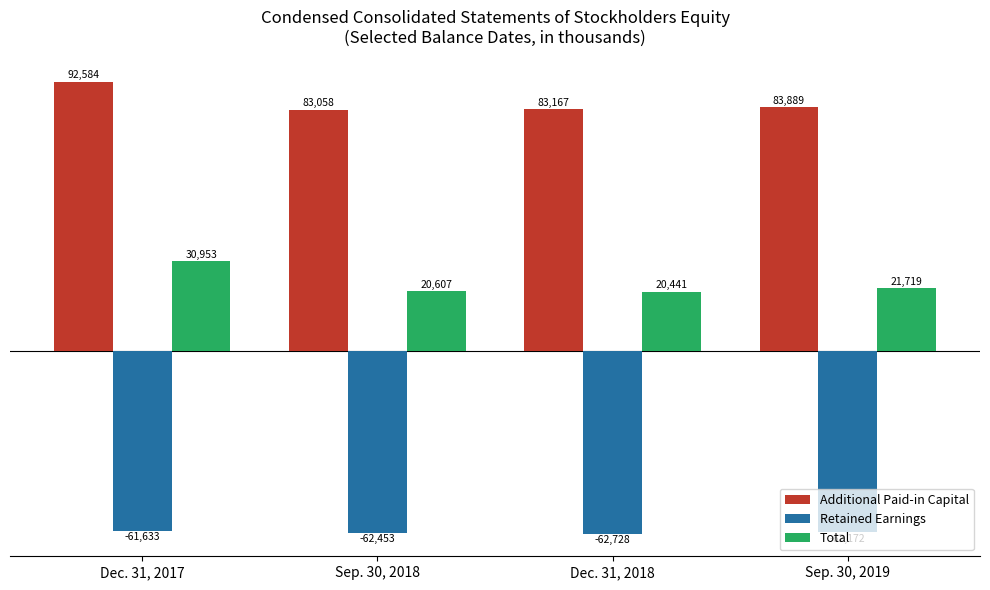

The value of Total at Sep. 30, 2018 is 10149. True or false?

False